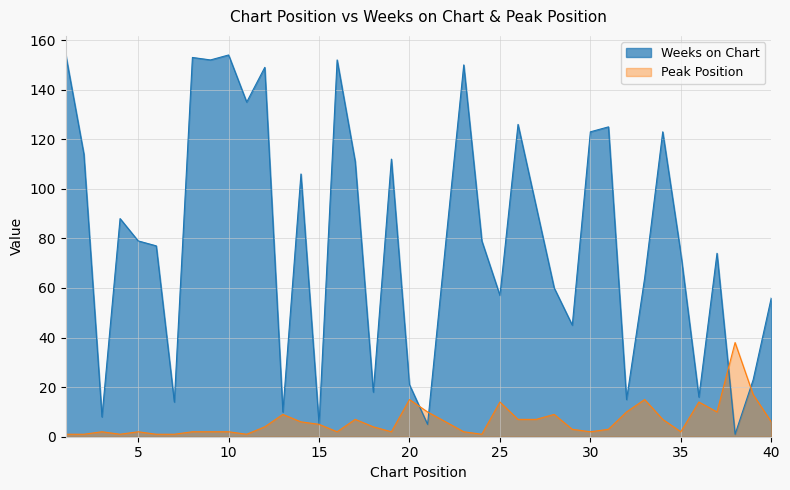

List the series in order of their overall mean, highest first.

Weeks on Chart, Peak Position